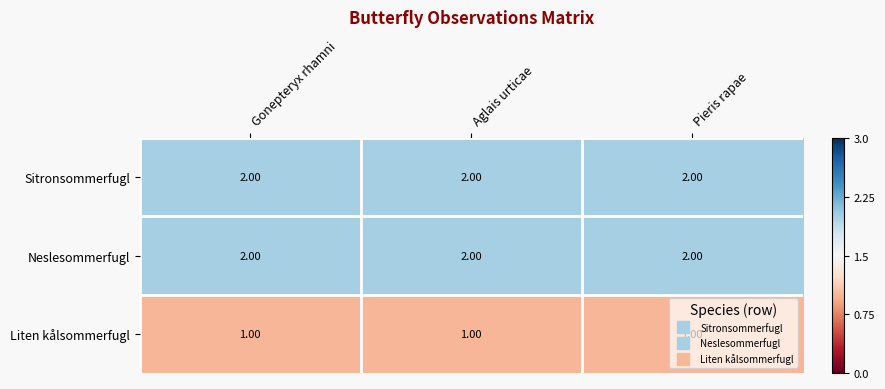

How many categories are shown in the chart?

3